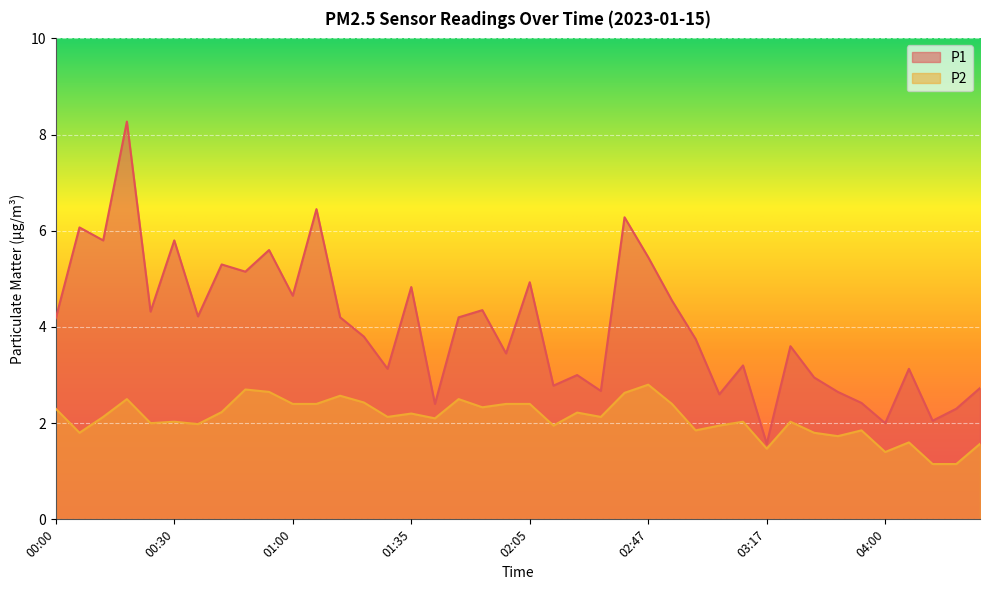

True or false: P1 and P2 cross at least once.

False